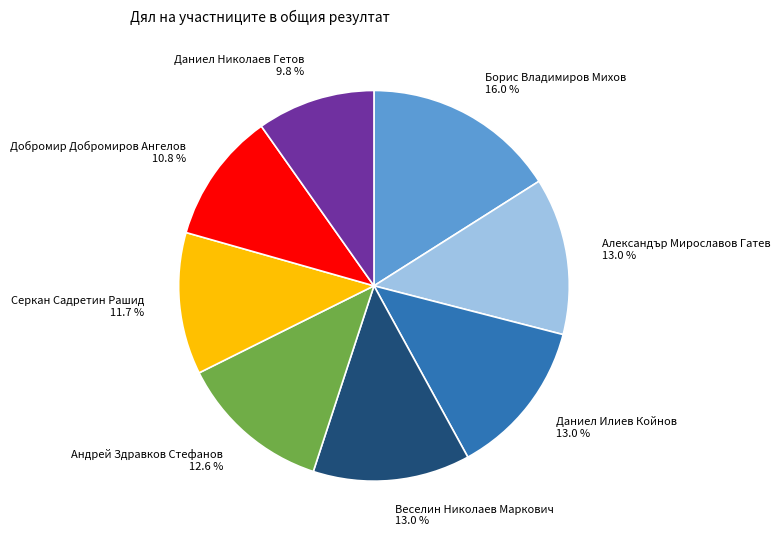

What percentage do Даниел Илиев Койнов 13.0 % and Александър Мирославов Гатев 13.0 % together represent?

26.0%